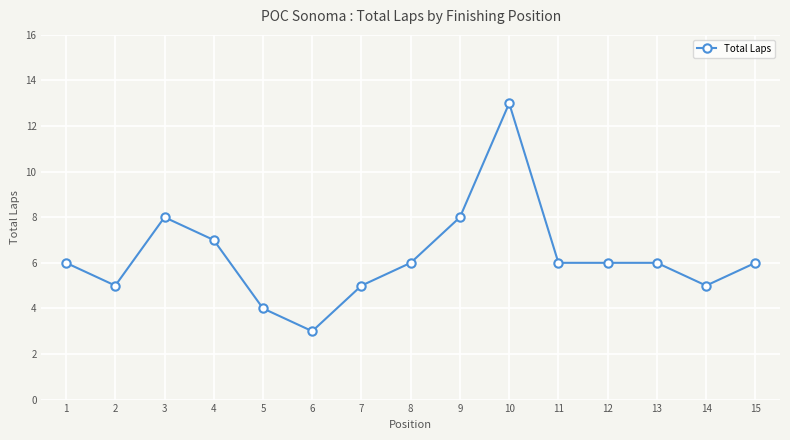

At which category does the data reach its first local peak?

3